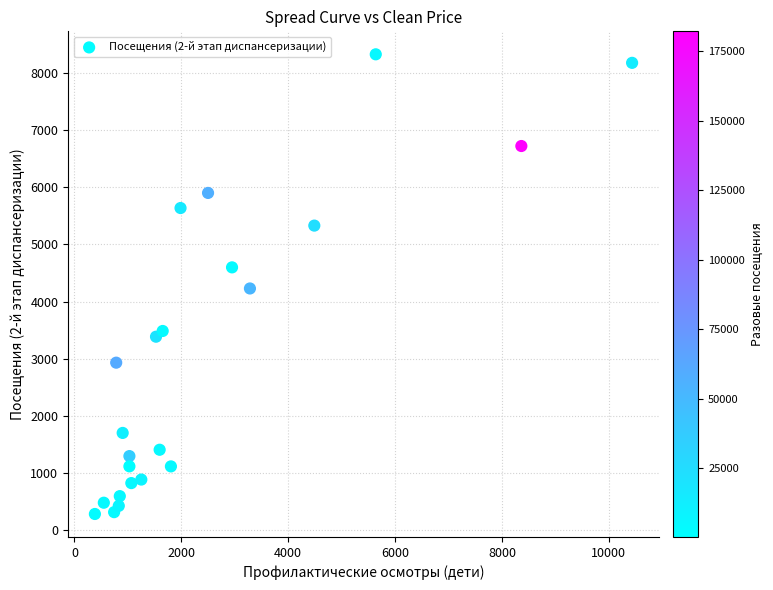

What is the range of Y values (max minus min)?

8035